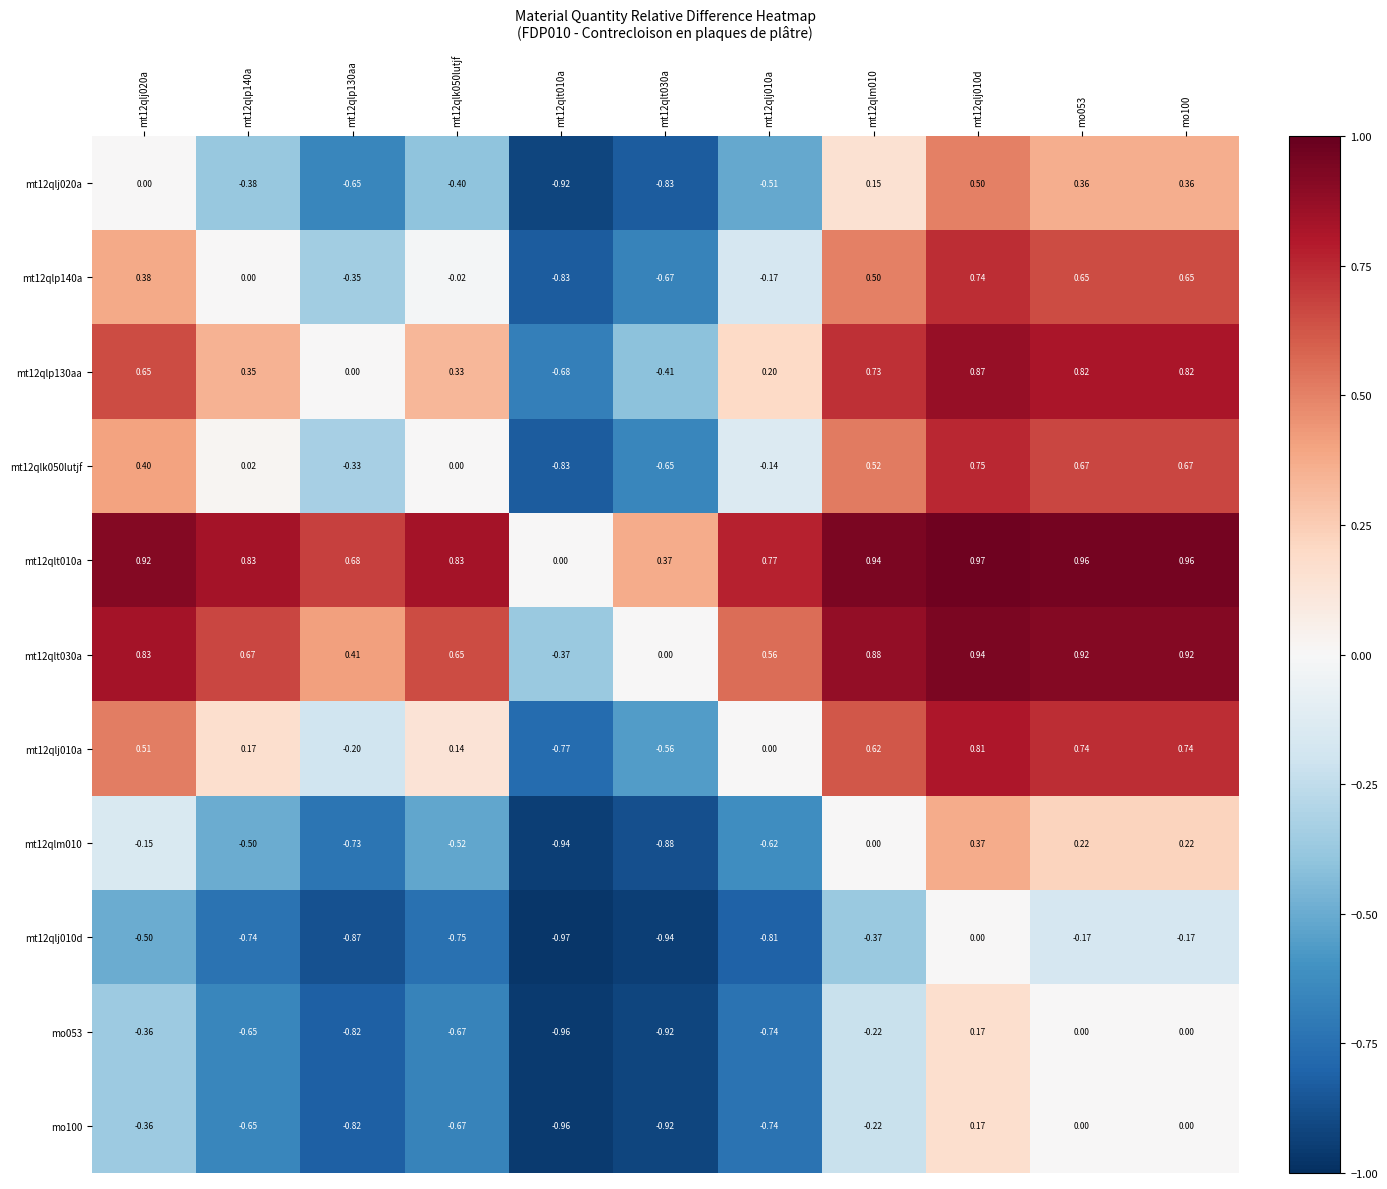

How many categories are shown in the chart?

11